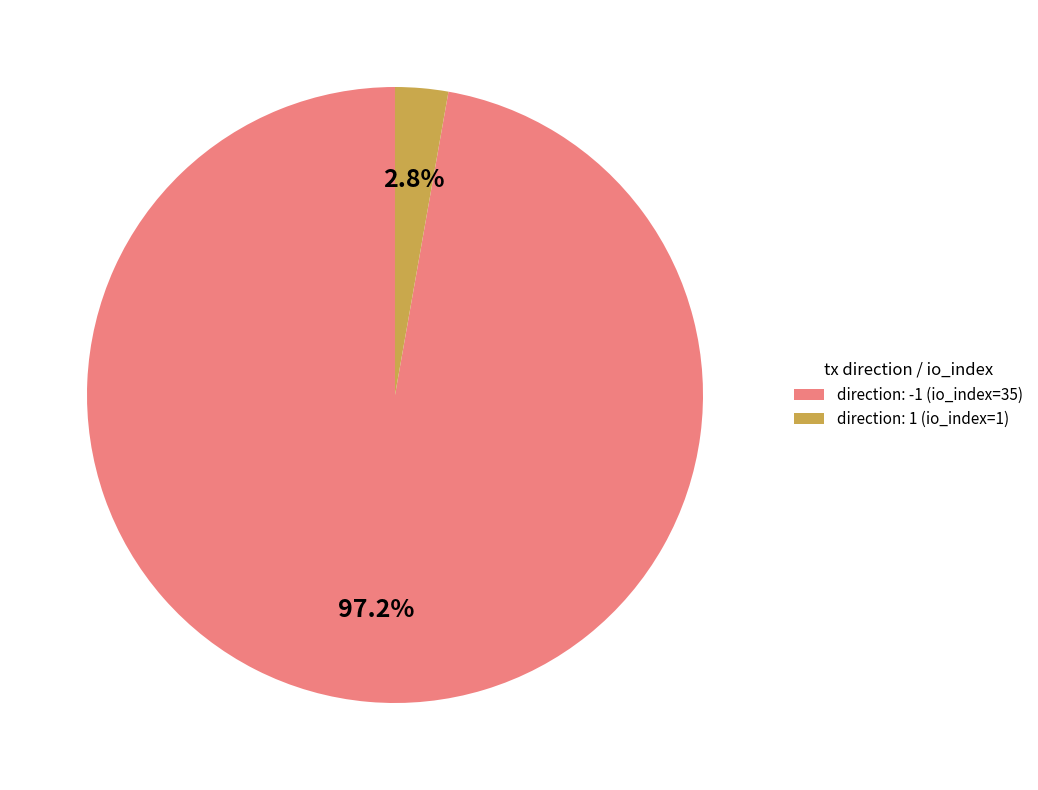

Which has a higher value, direction: -1 (io_index=35) or direction: 1 (io_index=1)?

direction: -1 (io_index=35)